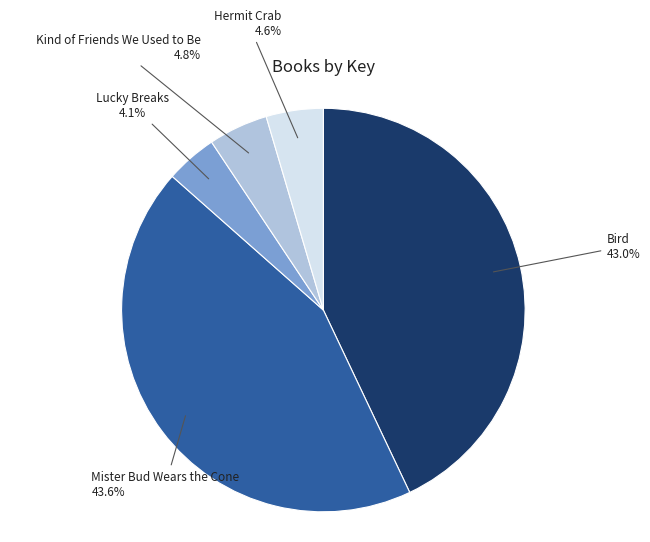

Is there a majority slice in this chart?

No